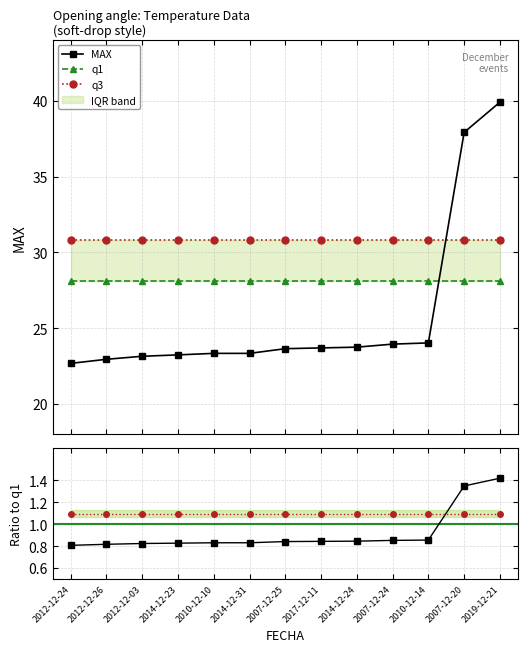

At how many categories does at least one series exceed 2?

13